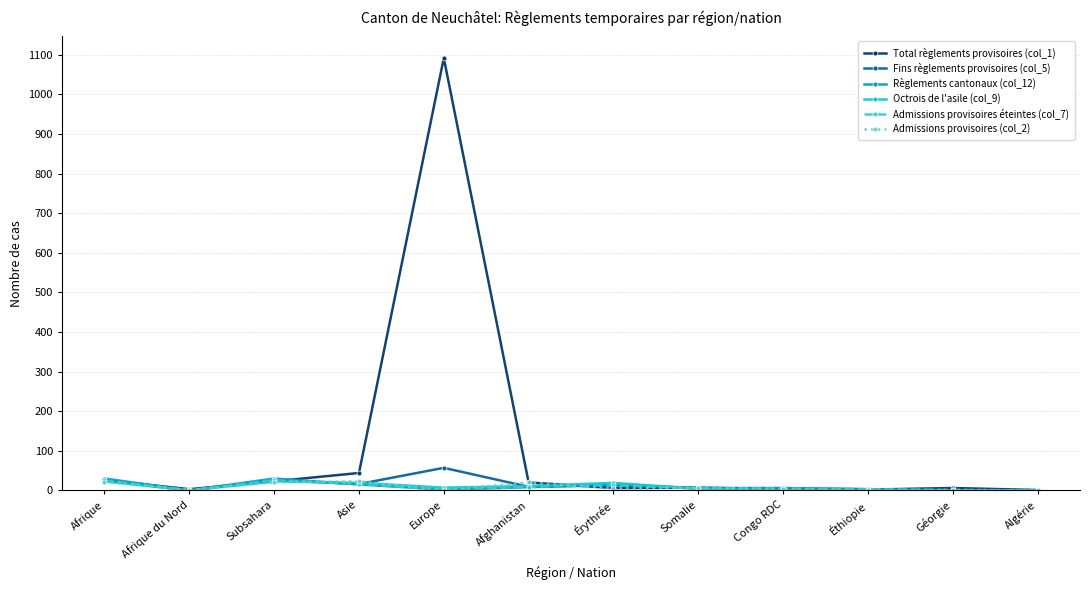

Which category has the highest value across all series?

Europe